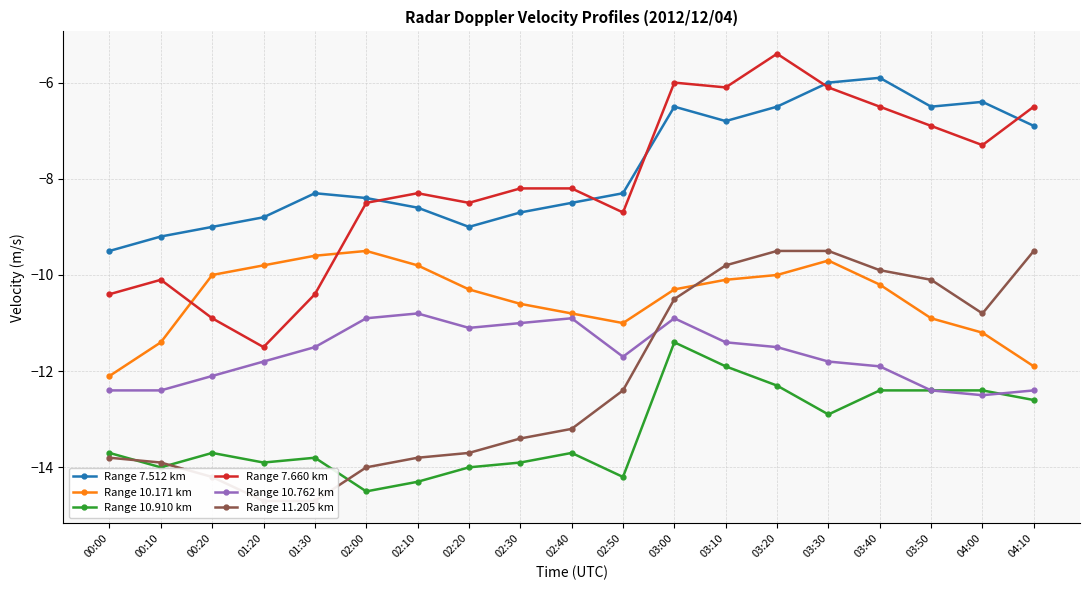

What is the sum of all Range 7.660 km values?

-154.5